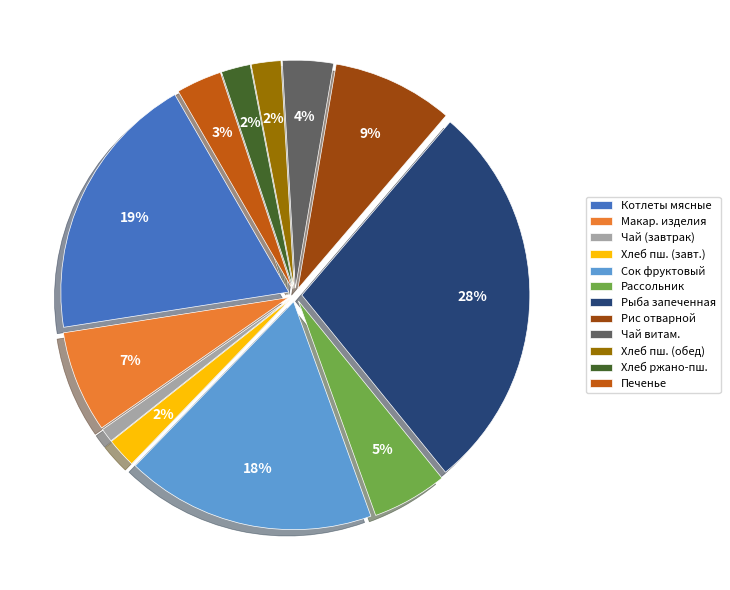

Which slice is the smallest?

Чай (завтрак)